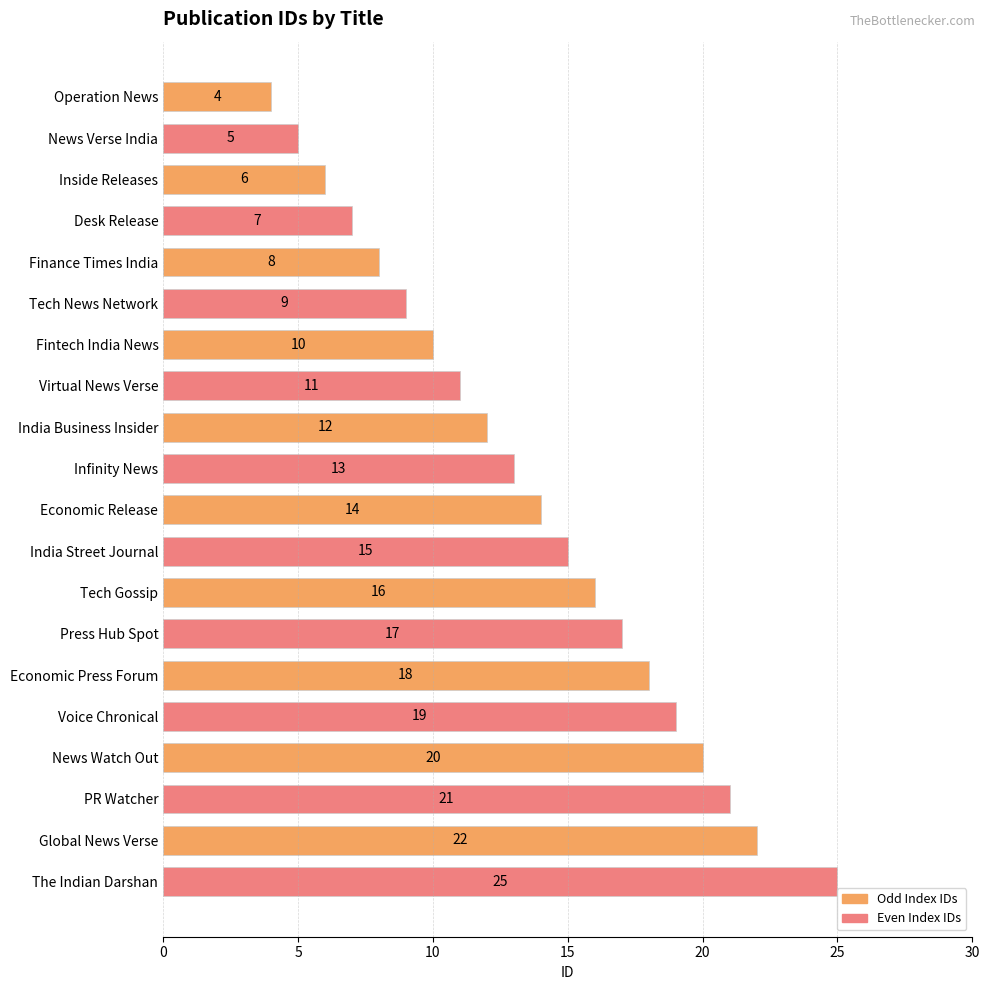

Read the value at Tech Gossip, to the nearest 5.

15